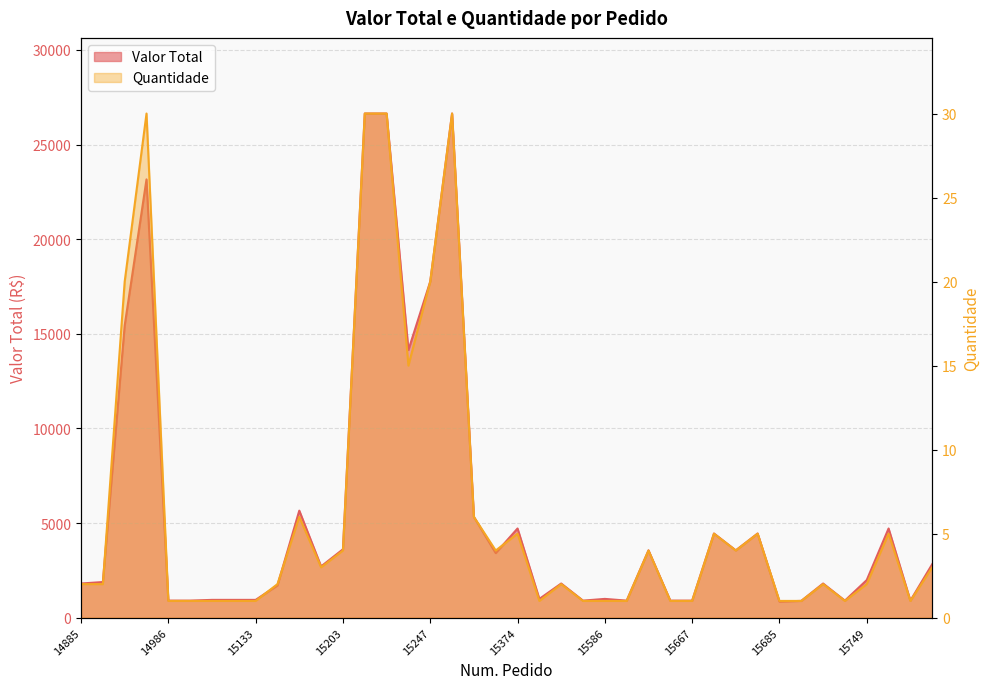

Which series has the largest total across all categories?

Valor Total